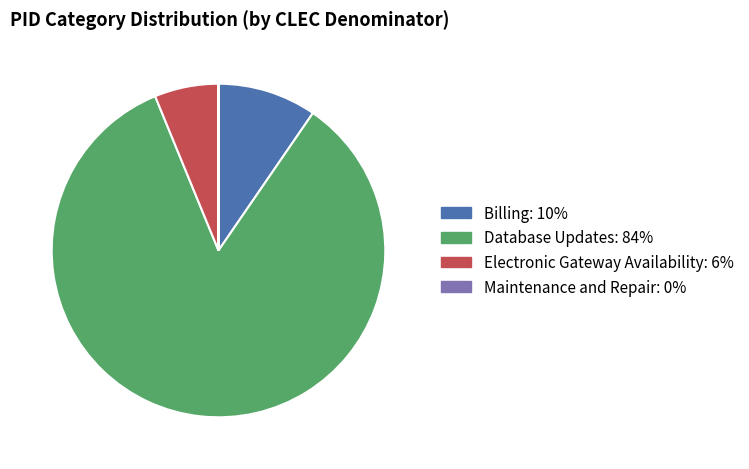

Does any single category account for the majority?

Yes